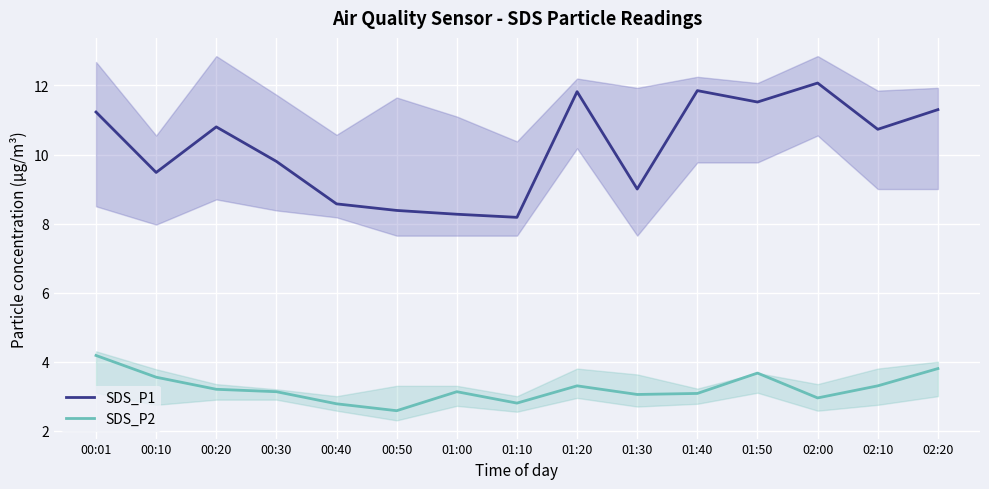

Reading left to right, transcribe all the data shown in this chart.

SDS_P1: 11.2	9.5	10.8	9.8	8.6	8.4	8.3	8.2	11.8	9.0	11.8	11.5	12.1	10.7	11.3
SDS_P2: 4.2	3.5	3.2	3.1	2.8	2.6	3.1	2.8	3.3	3.0	3.1	3.7	3.0	3.3	3.8